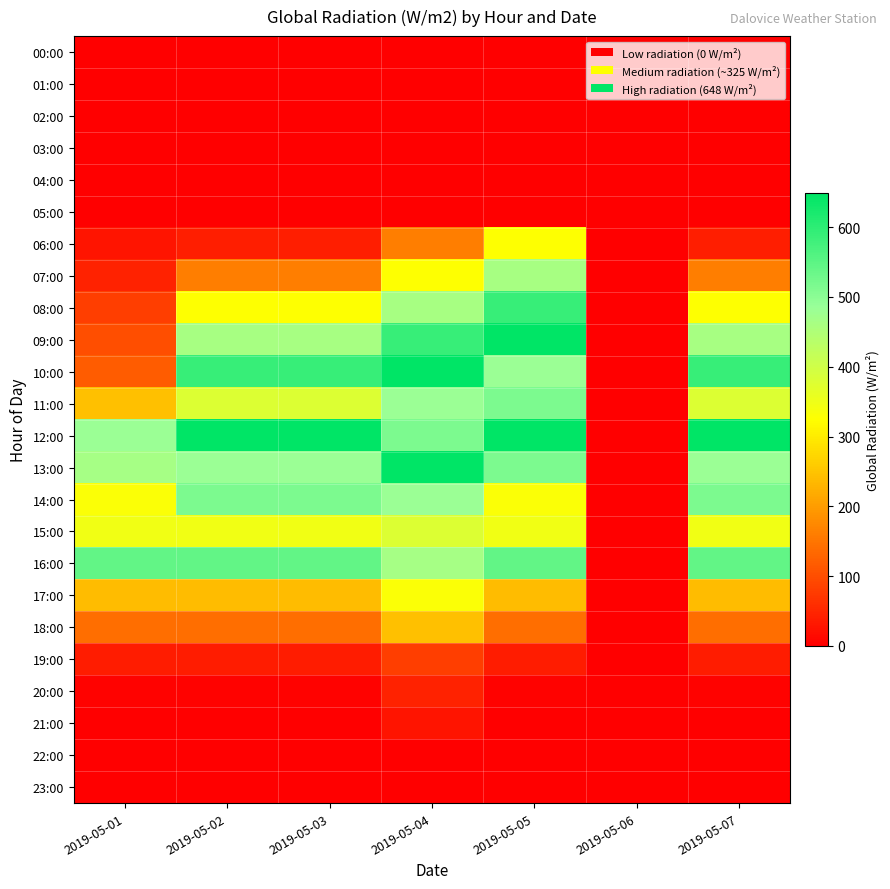

Reading right to left, extract all data points from this chart.

00:00: 2019-05-07=0.3	2019-05-06=1.0	2019-05-05=0.2	2019-05-04=0.2	2019-05-03=0.3	2019-05-02=0.3	2019-05-01=0.4
01:00: 2019-05-07=0.3	2019-05-06=1.0	2019-05-05=0.3	2019-05-04=0.2	2019-05-03=0.3	2019-05-02=0.3	2019-05-01=0.2
02:00: 2019-05-07=0.3	2019-05-06=1.0	2019-05-05=0.3	2019-05-04=0.3	2019-05-03=0.3	2019-05-02=0.3	2019-05-01=0.3
03:00: 2019-05-07=0.2	2019-05-06=1.0	2019-05-05=0.2	2019-05-04=0.2	2019-05-03=0.2	2019-05-02=0.2	2019-05-01=0.2
04:00: 2019-05-07=0.2	2019-05-06=1.0	2019-05-05=0.3	2019-05-04=0.2	2019-05-03=0.2	2019-05-02=0.2	2019-05-01=0.3
05:00: 2019-05-07=1.0	2019-05-06=1.0	2019-05-05=1.0	2019-05-04=1.0	2019-05-03=1.0	2019-05-02=1.0	2019-05-01=0.7
06:00: 2019-05-07=38.3	2019-05-06=1.0	2019-05-05=325.1	2019-05-04=160.8	2019-05-03=38.3	2019-05-02=38.3	2019-05-01=27.5
07:00: 2019-05-07=160.8	2019-05-06=1.0	2019-05-05=463.4	2019-05-04=325.1	2019-05-03=160.8	2019-05-02=160.8	2019-05-01=43.3
08:00: 2019-05-07=325.1	2019-05-06=0.2	2019-05-05=587.8	2019-05-04=463.4	2019-05-03=325.1	2019-05-02=325.1	2019-05-01=78.7
09:00: 2019-05-07=463.4	2019-05-06=0.0	2019-05-05=648.4	2019-05-04=587.8	2019-05-03=463.4	2019-05-02=463.4	2019-05-01=100.8
10:00: 2019-05-07=587.8	2019-05-06=0.0	2019-05-05=483.5	2019-05-04=648.4	2019-05-03=587.8	2019-05-02=587.8	2019-05-01=117.0
11:00: 2019-05-07=377.5	2019-05-06=0.0	2019-05-05=516.3	2019-05-04=483.5	2019-05-03=377.5	2019-05-02=377.5	2019-05-01=245.4
12:00: 2019-05-07=648.4	2019-05-06=0.0	2019-05-05=648.4	2019-05-04=516.3	2019-05-03=648.4	2019-05-02=648.4	2019-05-01=482.3
13:00: 2019-05-07=483.5	2019-05-06=0.0	2019-05-05=516.3	2019-05-04=648.4	2019-05-03=483.5	2019-05-02=483.5	2019-05-01=463.9
14:00: 2019-05-07=516.3	2019-05-06=0.0	2019-05-05=331.3	2019-05-04=483.5	2019-05-03=516.3	2019-05-02=516.3	2019-05-01=331.3
15:00: 2019-05-07=345.7	2019-05-06=0.0	2019-05-05=345.7	2019-05-04=377.5	2019-05-03=345.7	2019-05-02=345.7	2019-05-01=345.7
16:00: 2019-05-07=544.0	2019-05-06=0.0	2019-05-05=544.0	2019-05-04=463.9	2019-05-03=544.0	2019-05-02=544.0	2019-05-01=544.0
17:00: 2019-05-07=238.6	2019-05-06=0.0	2019-05-05=238.6	2019-05-04=331.3	2019-05-03=238.6	2019-05-02=238.6	2019-05-01=238.6
18:00: 2019-05-07=141.4	2019-05-06=0.0	2019-05-05=141.4	2019-05-04=245.4	2019-05-03=141.4	2019-05-02=141.4	2019-05-01=141.4
19:00: 2019-05-07=35.8	2019-05-06=0.0	2019-05-05=35.8	2019-05-04=78.7	2019-05-03=35.8	2019-05-02=35.8	2019-05-01=35.8
20:00: 2019-05-07=2.6	2019-05-06=0.0	2019-05-05=2.6	2019-05-04=43.3	2019-05-03=2.6	2019-05-02=2.6	2019-05-01=2.6
21:00: 2019-05-07=0.2	2019-05-06=0.0	2019-05-05=0.2	2019-05-04=27.5	2019-05-03=0.2	2019-05-02=0.2	2019-05-01=0.2
22:00: 2019-05-07=0.2	2019-05-06=0.0	2019-05-05=0.2	2019-05-04=0.7	2019-05-03=0.2	2019-05-02=0.2	2019-05-01=0.2
23:00: 2019-05-07=0.3	2019-05-06=0.0	2019-05-05=0.3	2019-05-04=0.3	2019-05-03=0.3	2019-05-02=0.3	2019-05-01=0.3